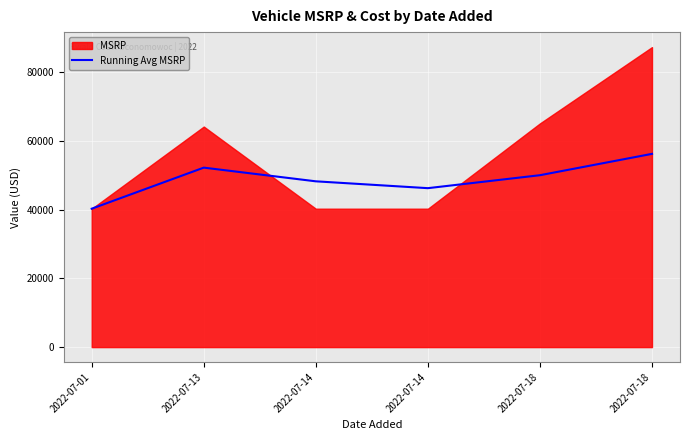

Reading left to right, what are all the values shown in this chart?

2022-07-01=40275.0	2022-07-13=52222.5	2022-07-14=48240.0	2022-07-14=46248.8	2022-07-18=50018.0	2022-07-18=56230.0